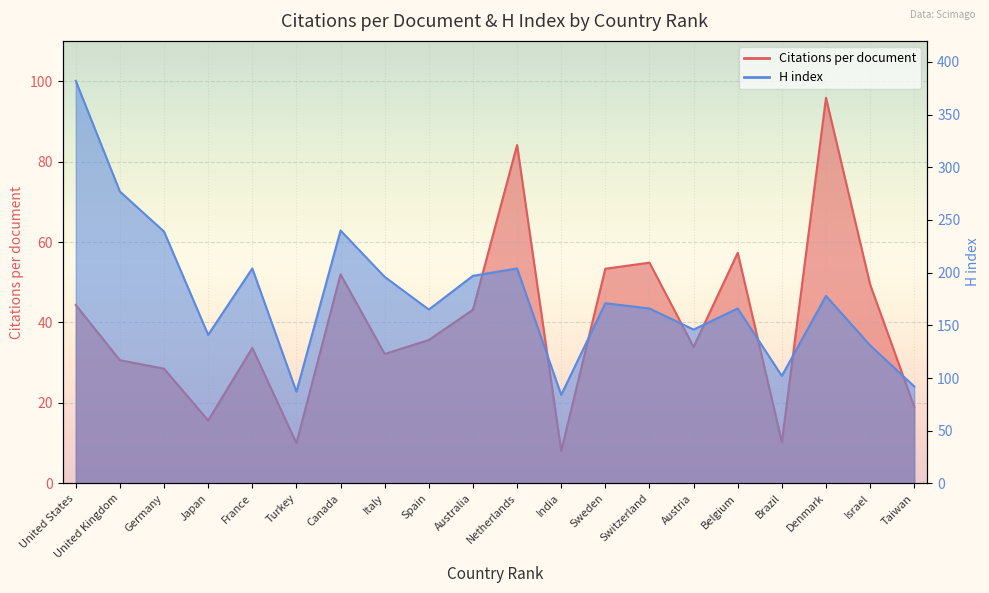

Which category has the highest value across all series?

United States